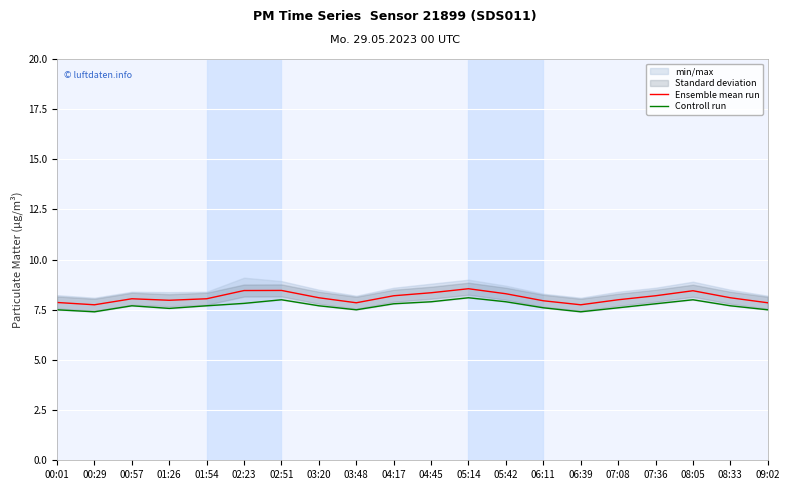

The value of Controll run at 04:45 is 2.3. True or false?

False